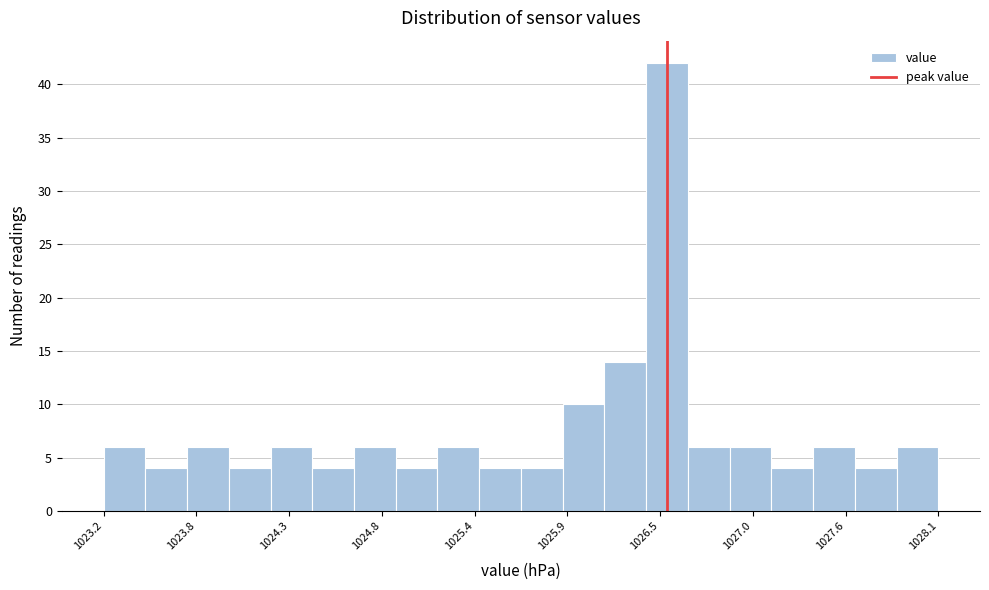

Around what value on the x-axis is the tallest bar? Give the approximate position of its centre, as read against the axis.

1026.5